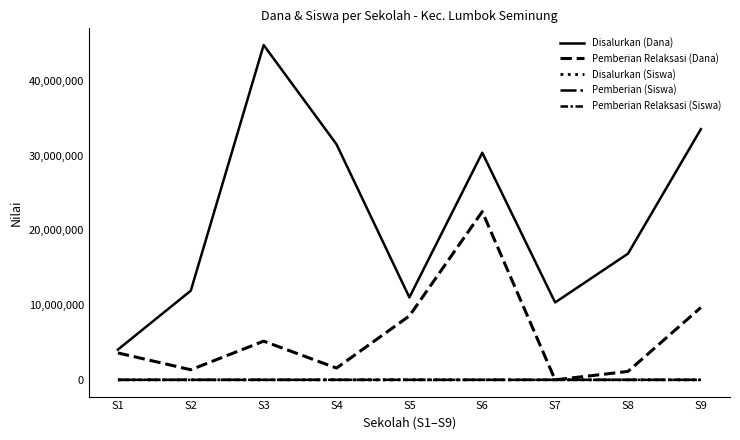

True or false: Disalurkan (Dana) and Pemberian Relaksasi (Siswa) intersect in this chart.

False